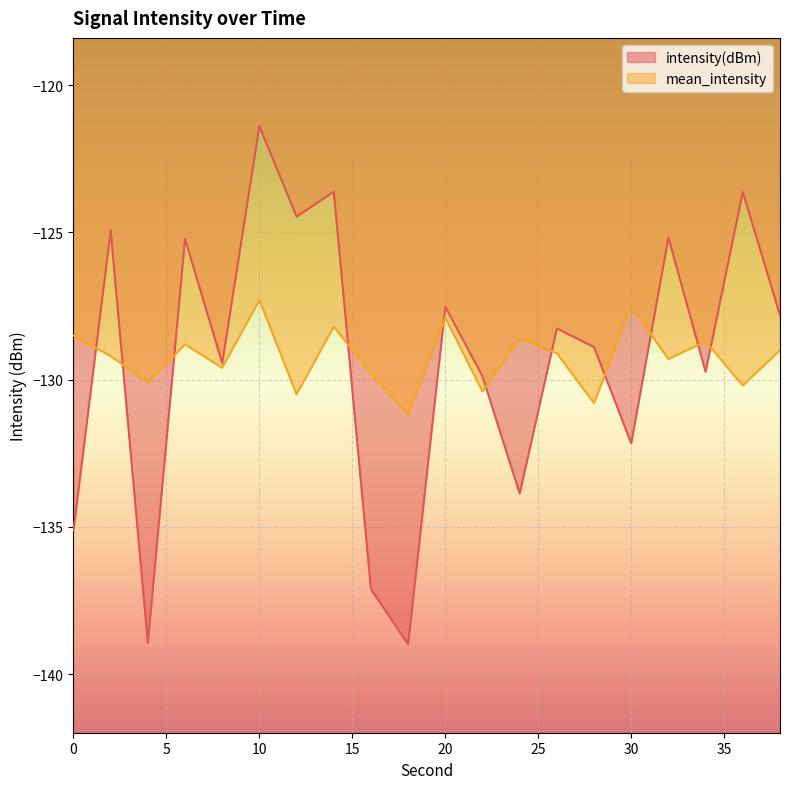

How many data points in mean_intensity are above -129?

8